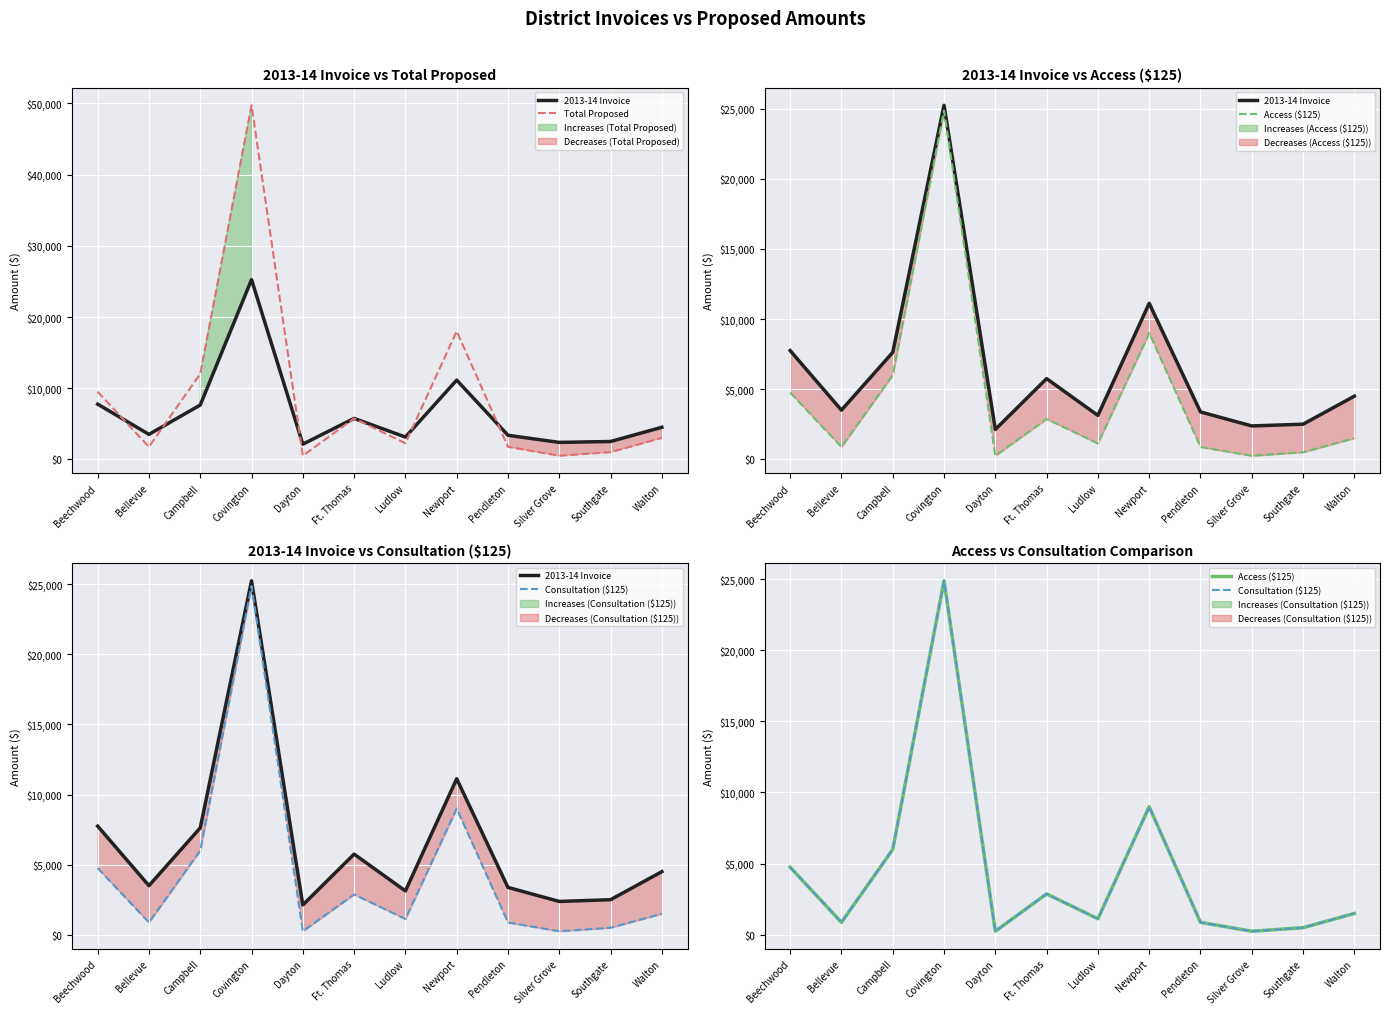

What is the lowest value of the Consultation ($125) series?

250